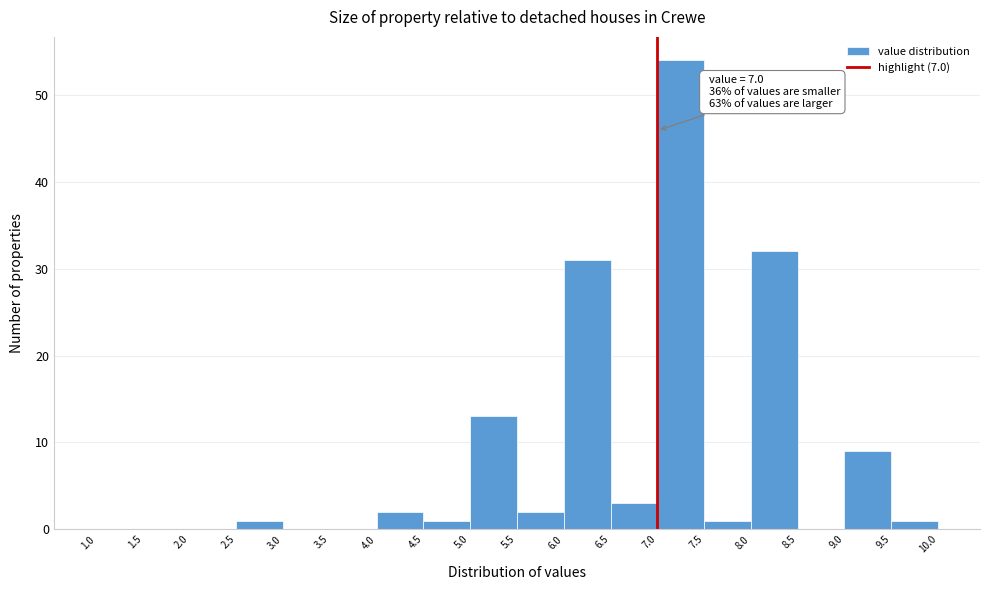

Which range on the x-axis has the tallest bar?

7.0 to 7.5